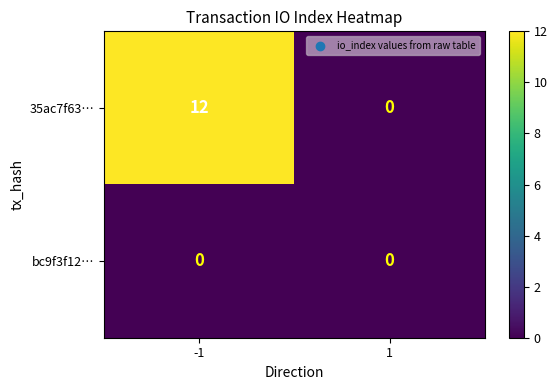

Which series has the largest total across all categories?

35ac7f63…